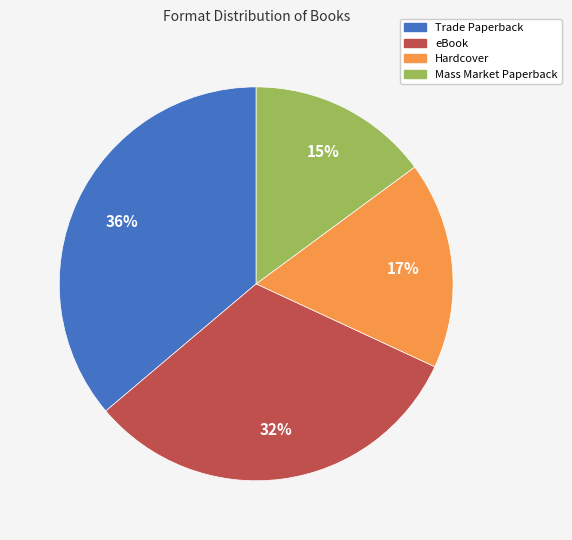

How many segments does this pie chart have?

4